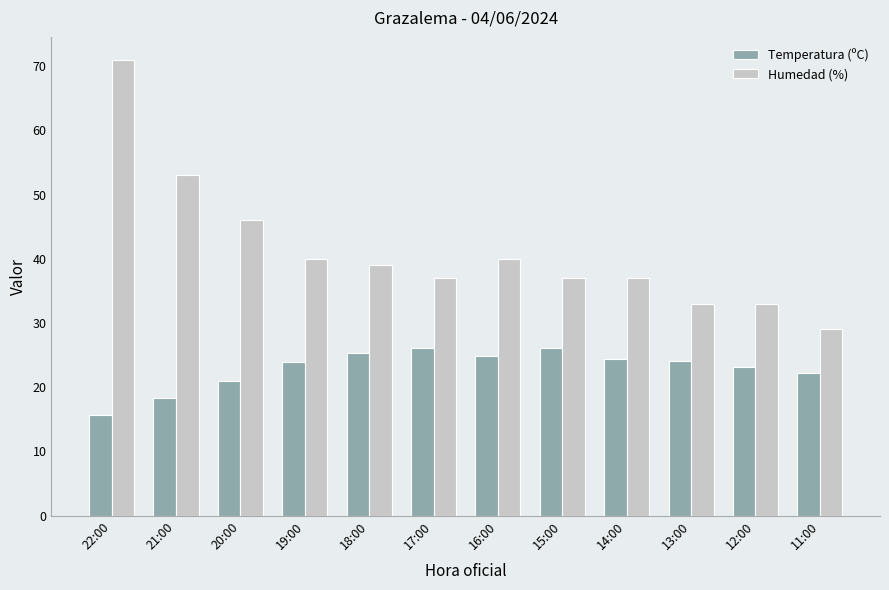

What is the difference between the Humedad (%) values at 16:00 and 11:00?

11.0